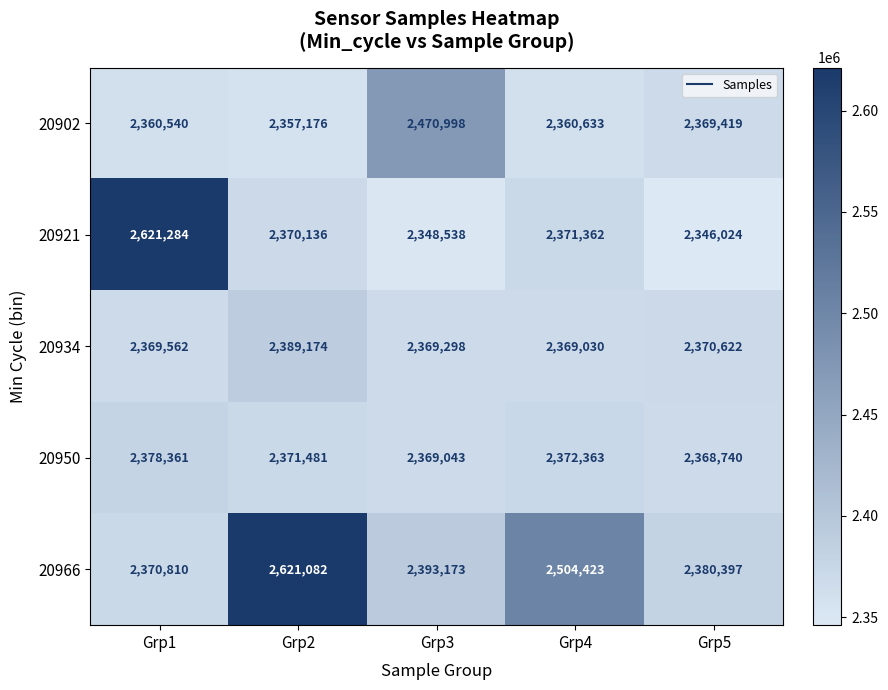

Which series changed the most between Grp1 and Grp4?

20921